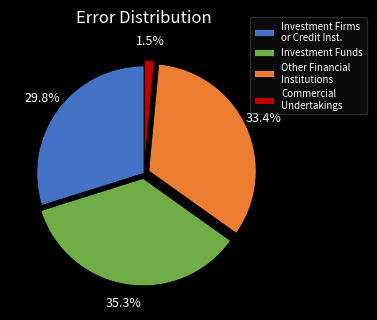

Is there a majority slice in this chart?

No